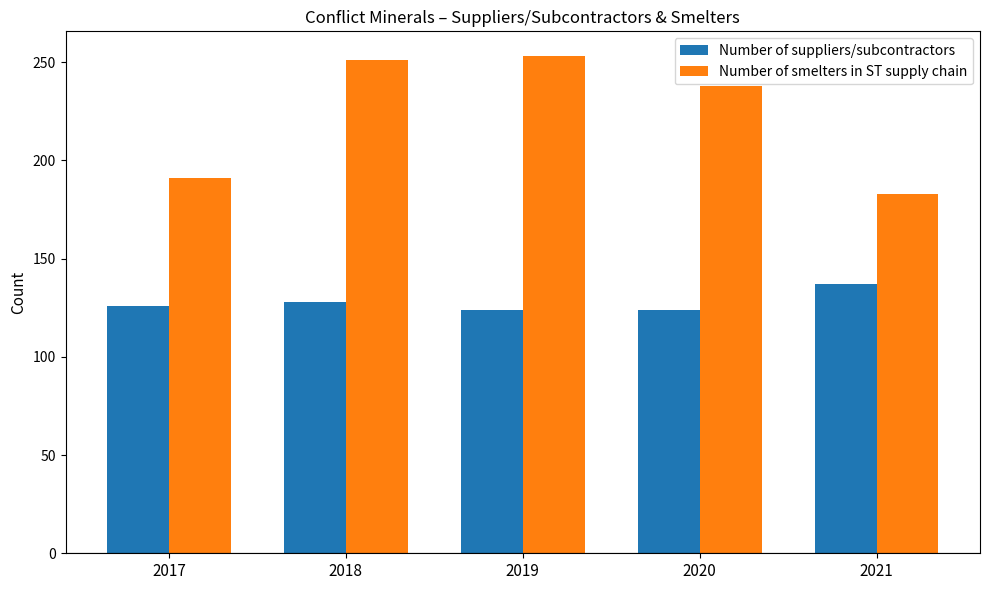

What is the difference between the highest and lowest values at 2020?

114